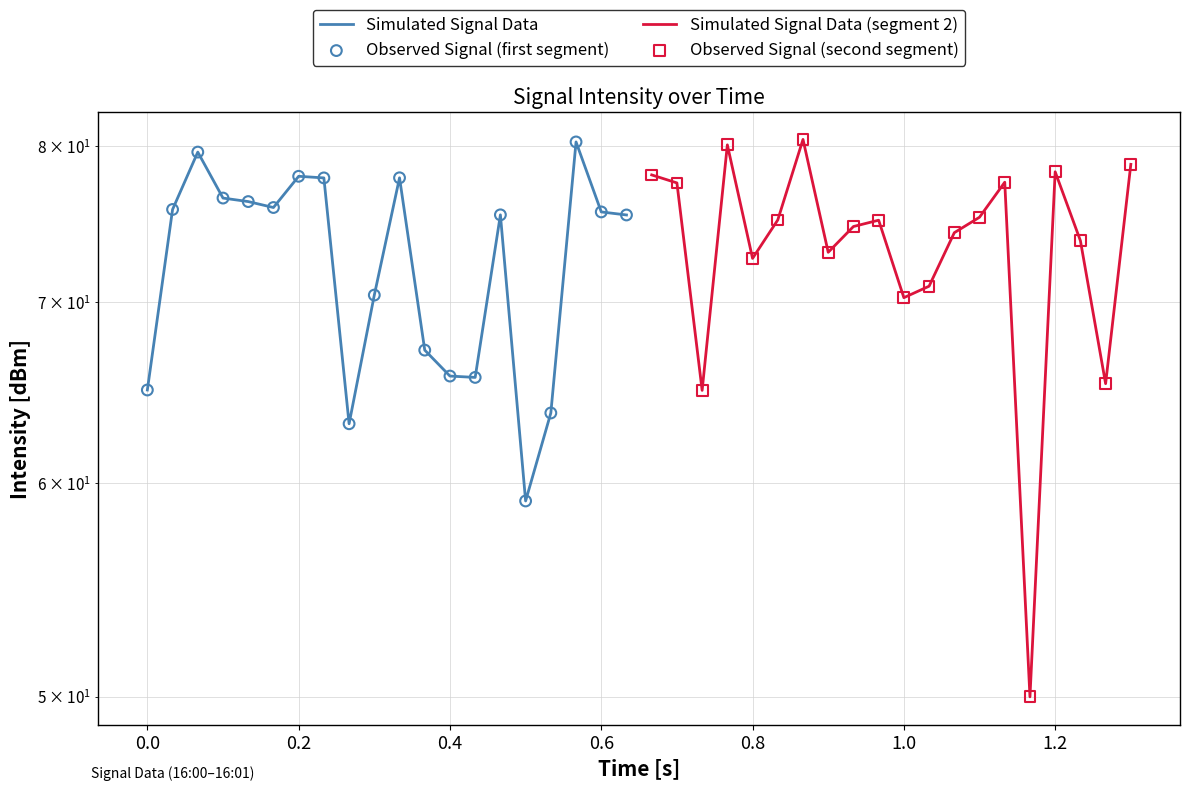

What are all the series names shown in the legend?

Simulated Signal Data, Simulated Signal Data (segment 2), Observed Signal (first segment), Observed Signal (second segment)